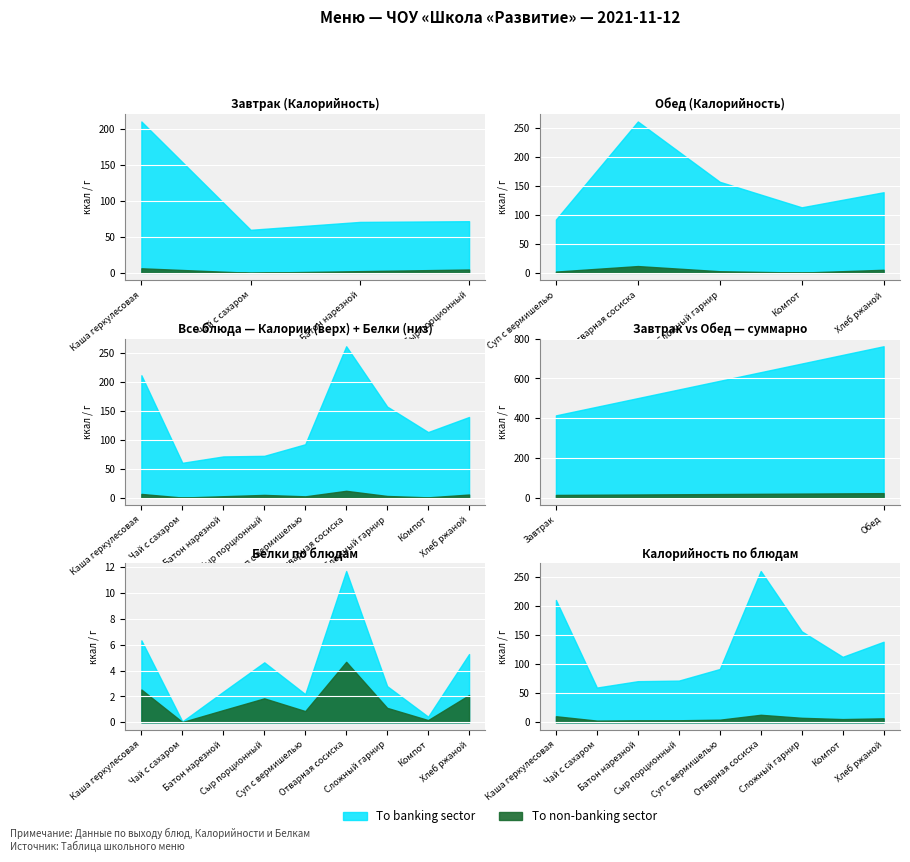

True or false: Белки and Калорийность cross at least once.

False